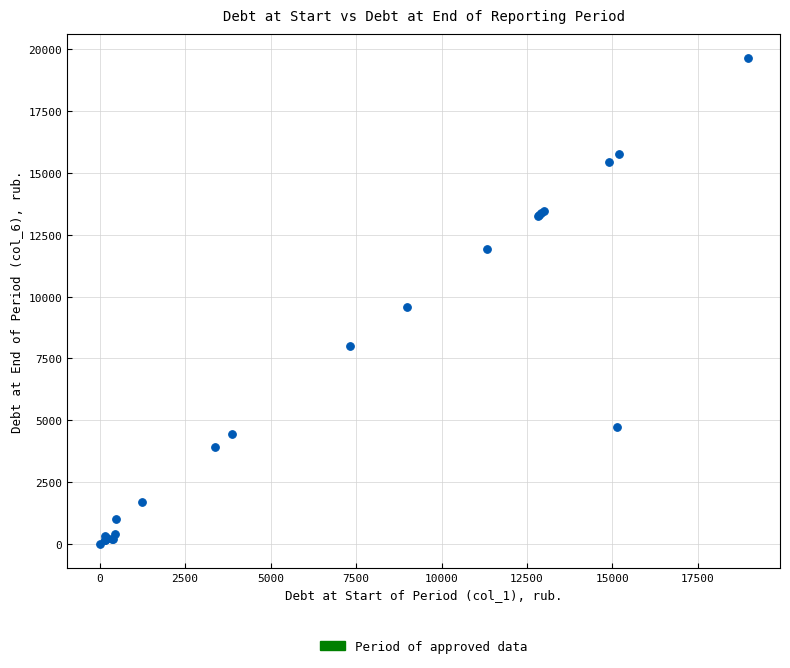

What Y value in the scatter plot is closest to 9821?

9591.5